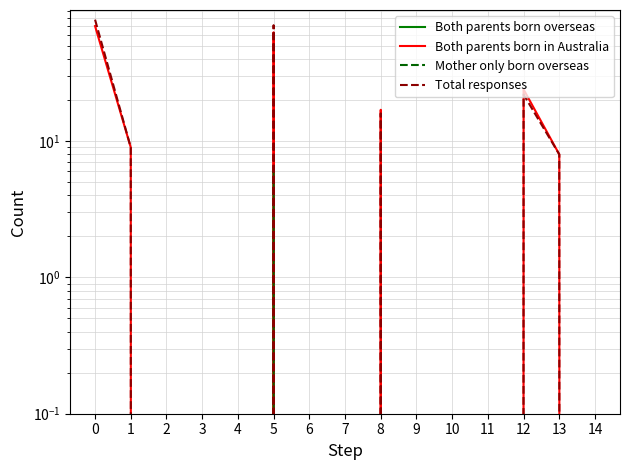

What are all the series names shown in the legend?

Both parents born overseas, Both parents born in Australia, Mother only born overseas, Total responses